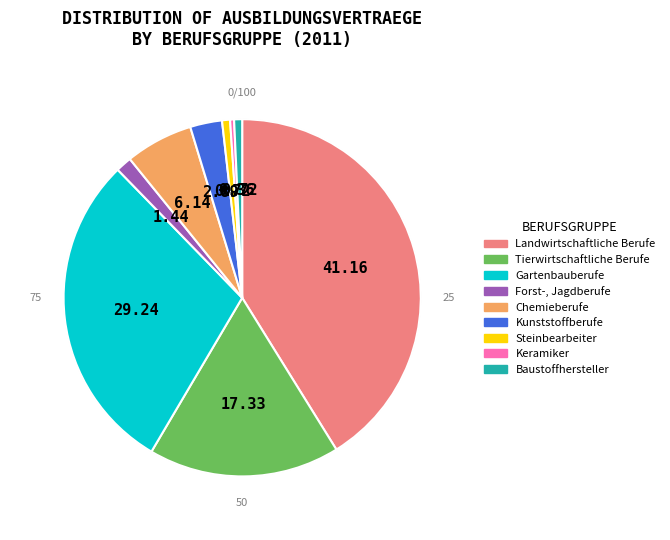

Is there a majority slice in this chart?

No